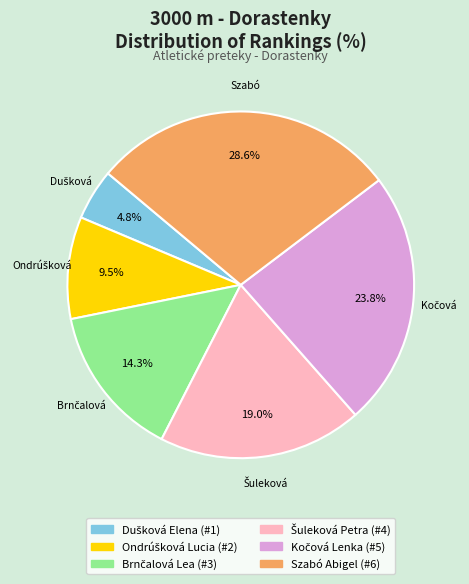

Which category has the biggest portion of the pie?

Szabó Abigel